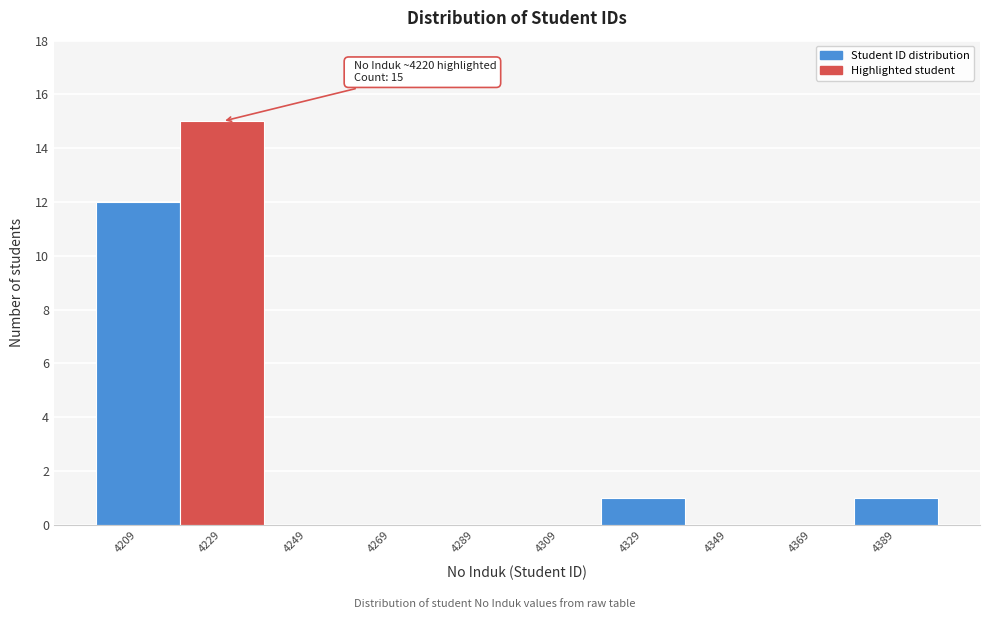

Which range on the x-axis has the tallest bar?

4219 to 4239